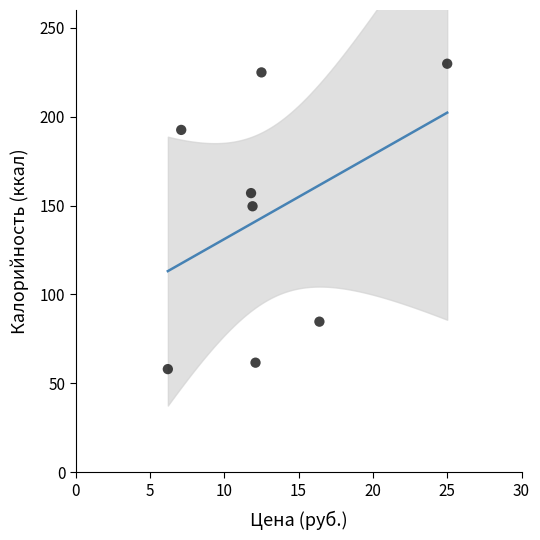

What is the average Y value?

144.8